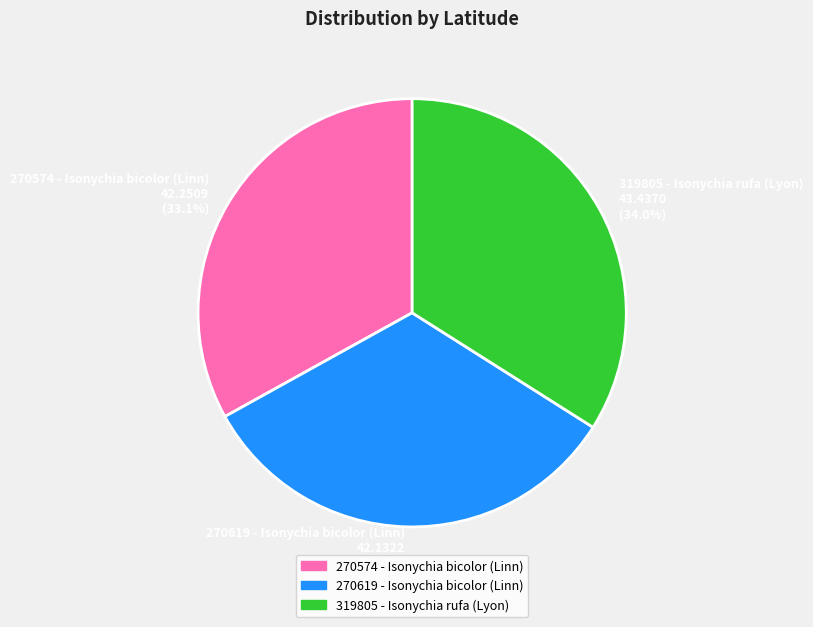

To the nearest percent, what portion does 270619 - Isonychia bicolor (Linn) represent?

33%